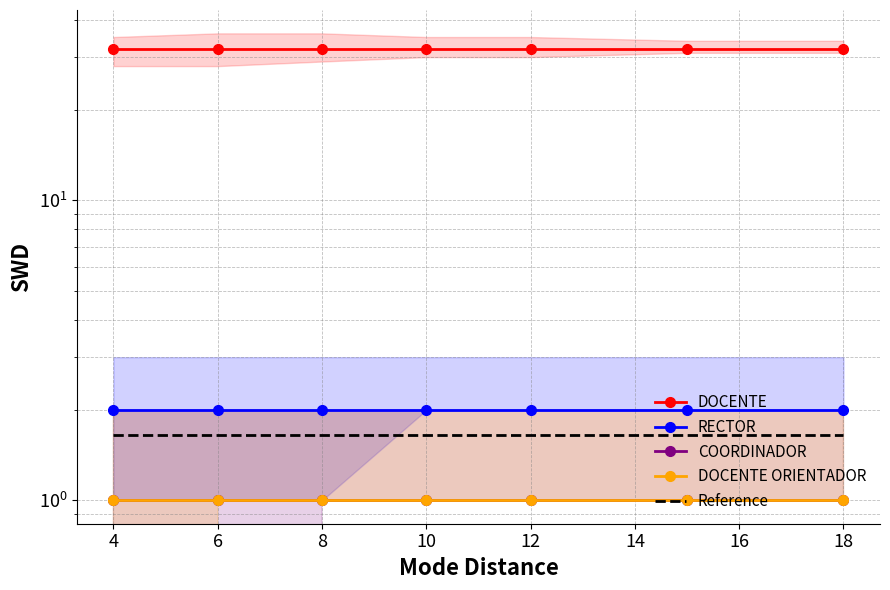

Which series changed the most between 8 and 18?

DOCENTE